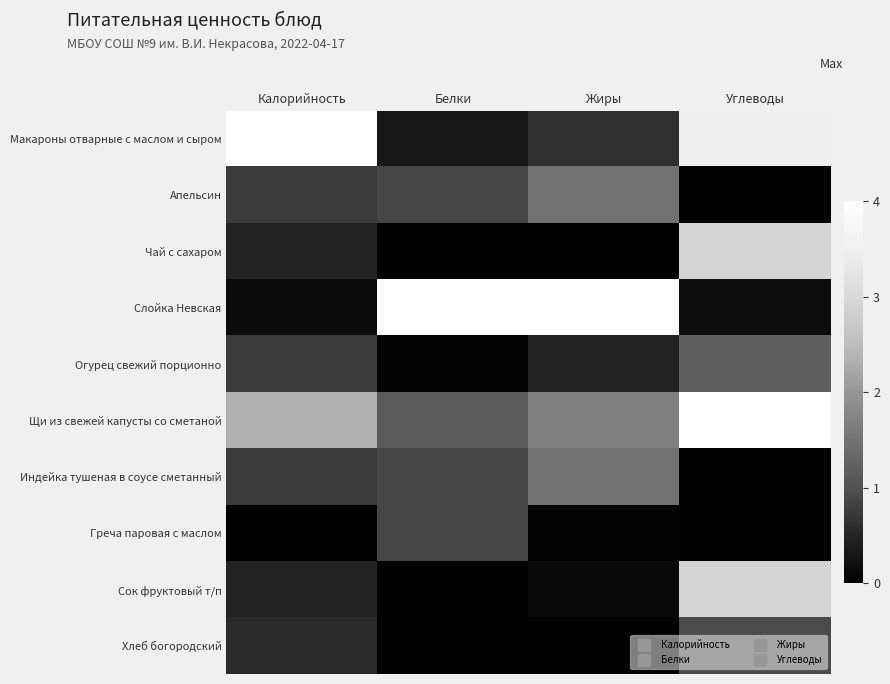

Which has a higher value, Жиры or Белки?

Жиры